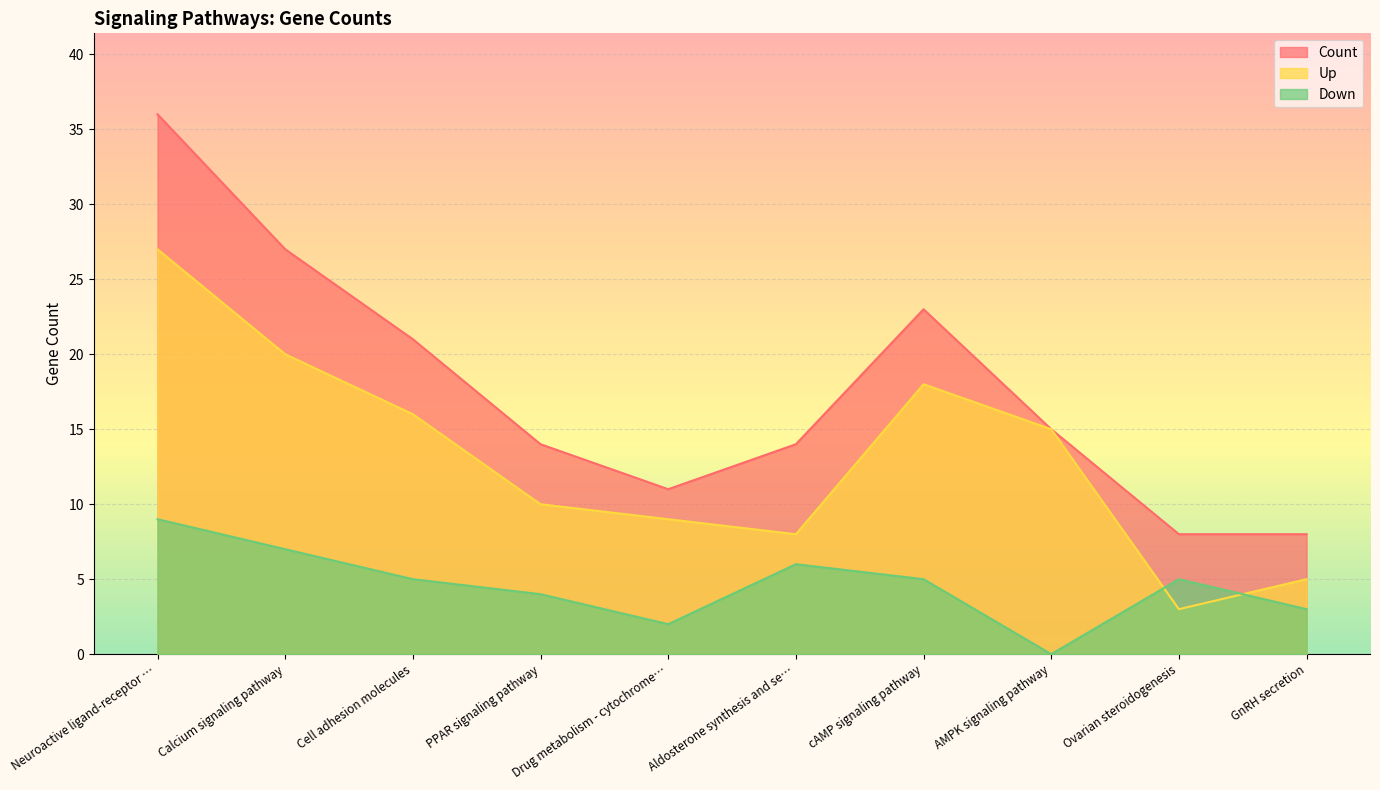

What value does the Count series have at cAMP signaling pathway, to the nearest 10?

20